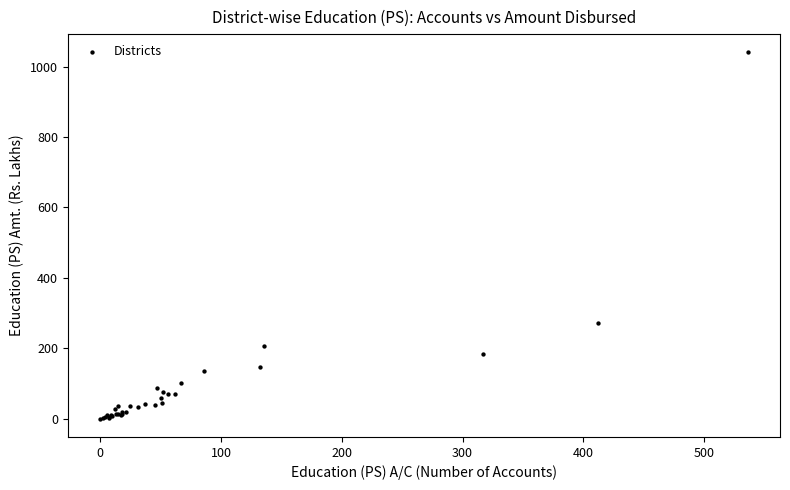

What Y value in the scatter plot is closest to 520?

270.4